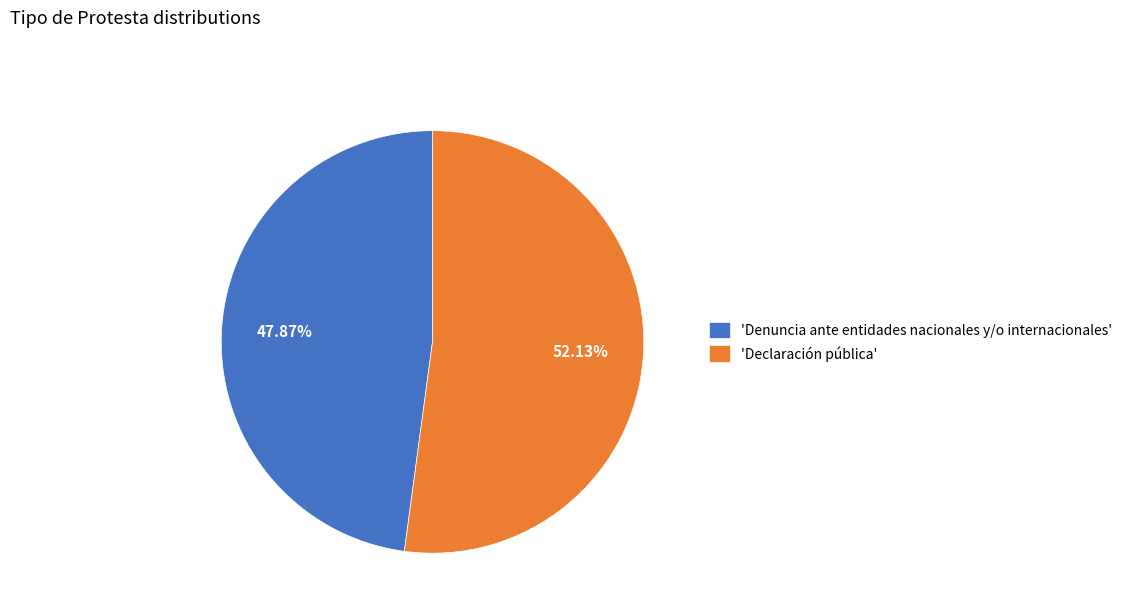

To the nearest percent, what is the difference between the largest and smallest slice percentages?

4%